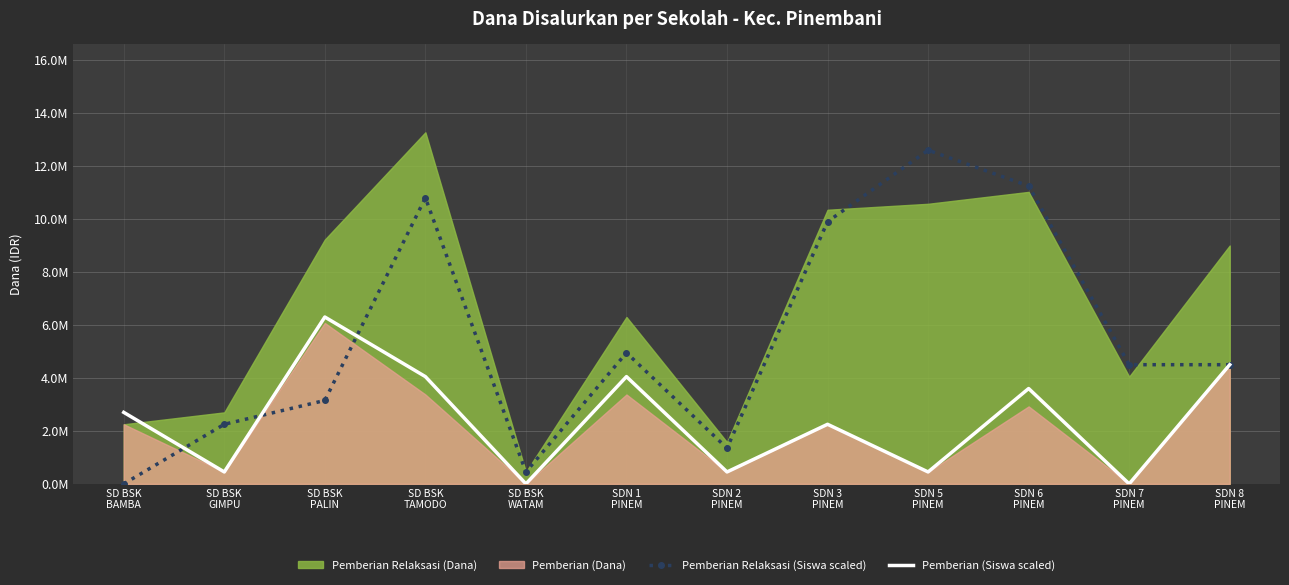

At which label does Pemberian Relaksasi (Siswa scaled) first exceed 4500000?

SD BSK
TAMODO